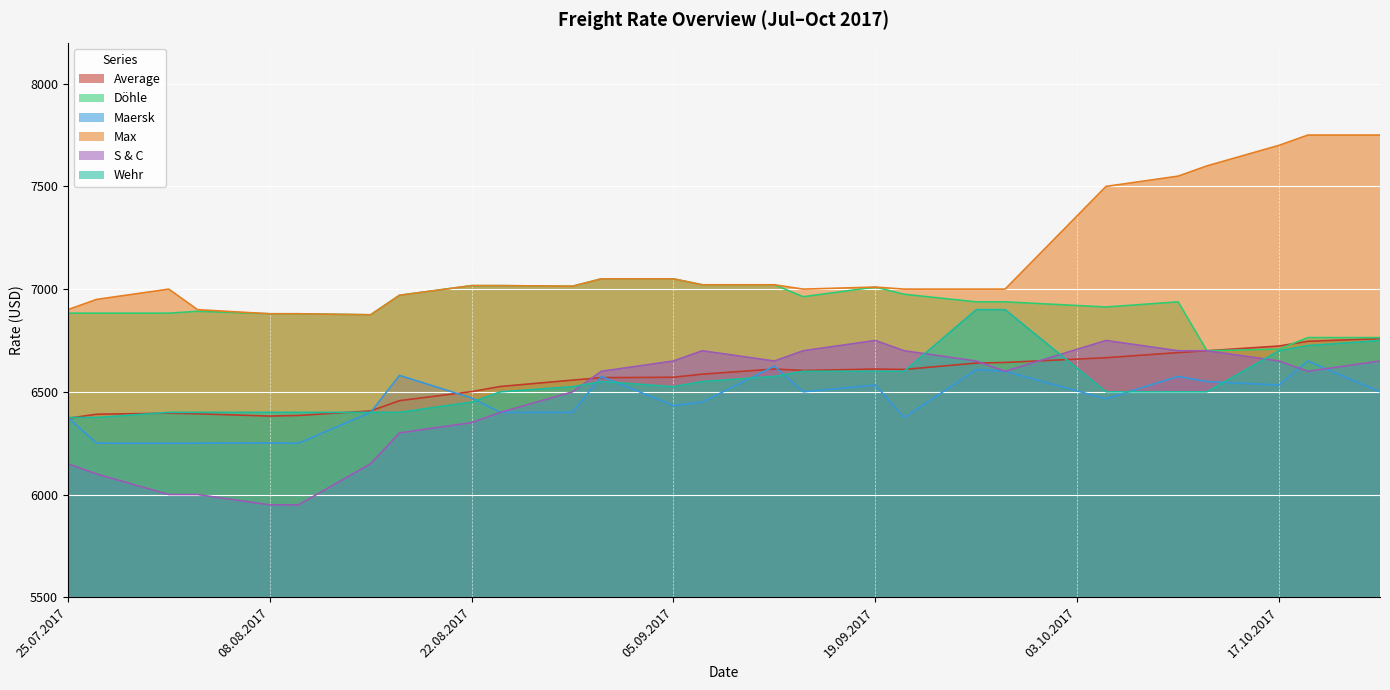

How many values in the Maersk series are below 6470?

13